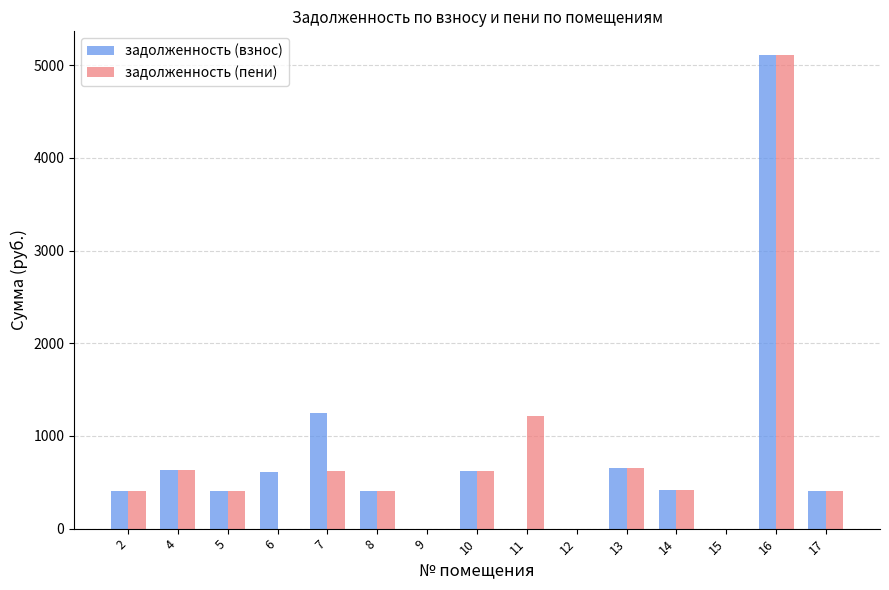

The value of задолженность (пени) at 16 is 8144.1. True or false?

False